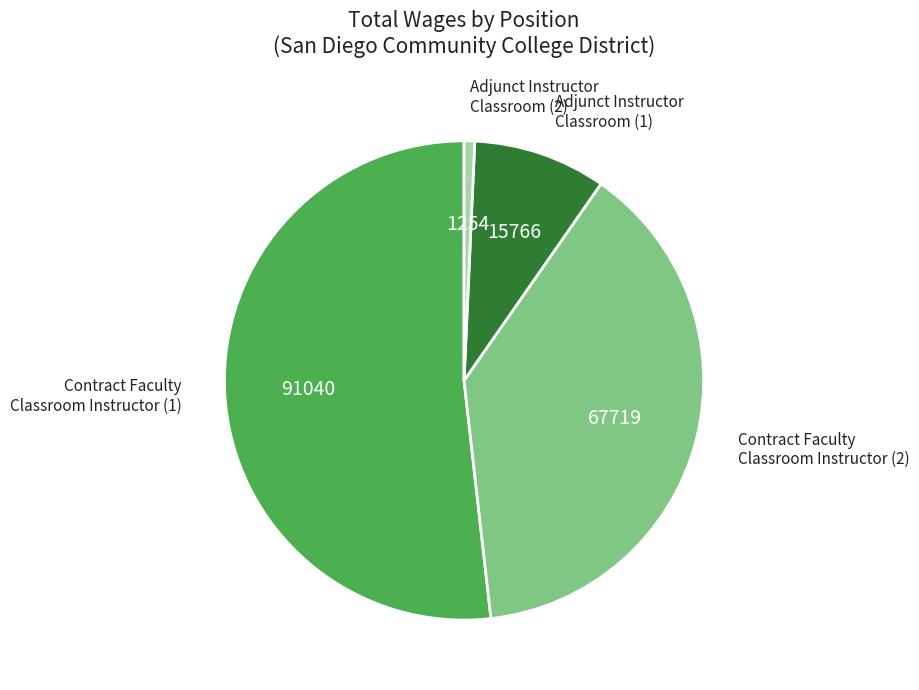

Does any single category account for the majority?

Yes